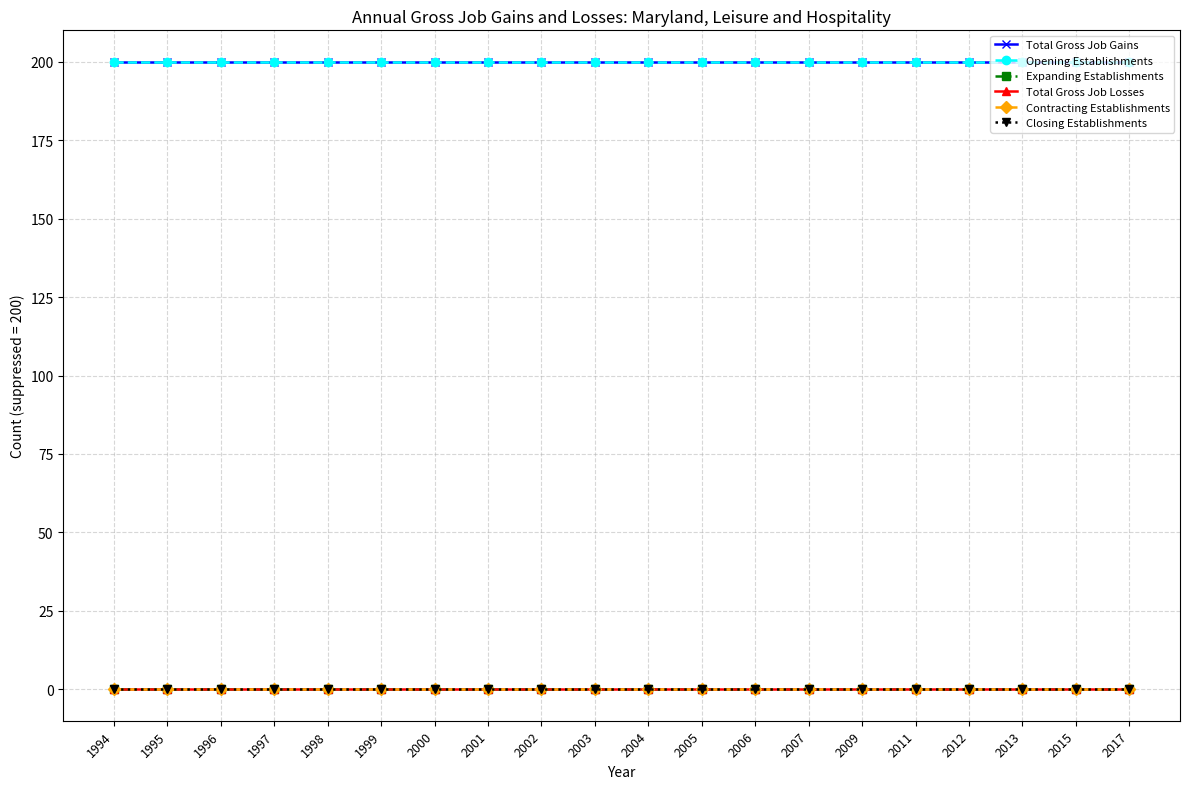

Does the chart display data point markers on the line(s)?

Yes